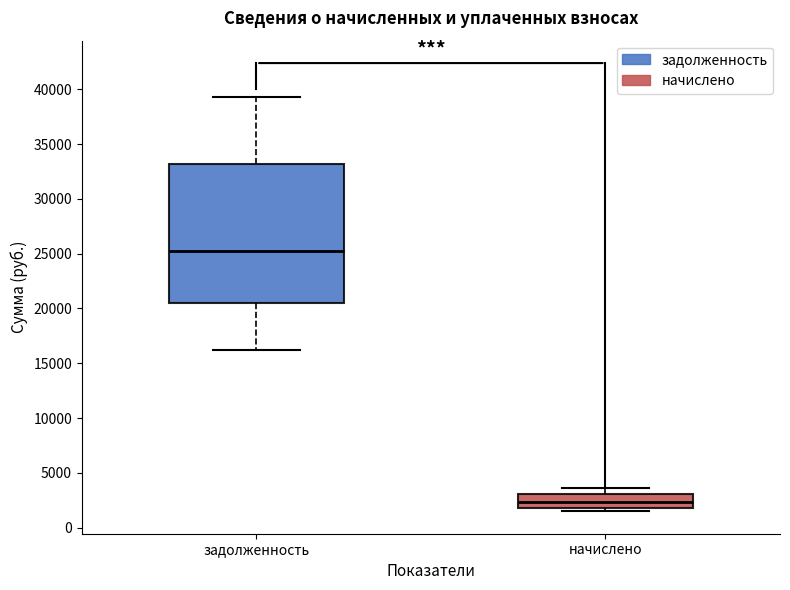

Which box has the highest median line?

задолженность